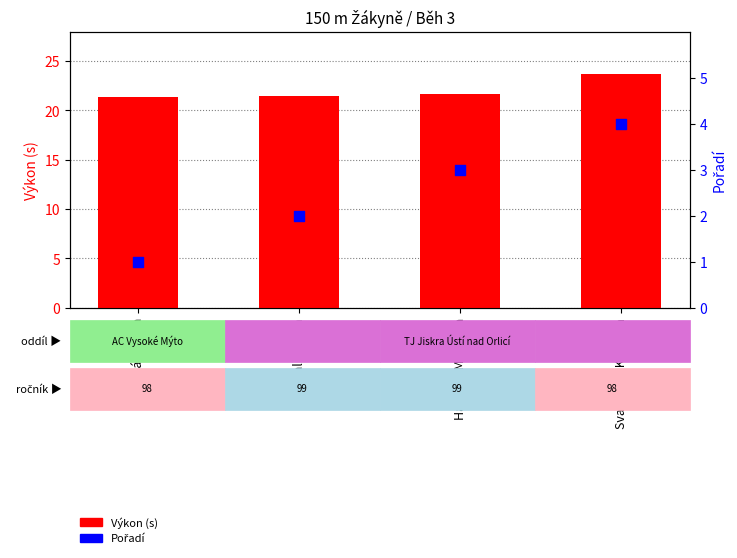

What is the total value across all series at Svačinová Karolína?

27.7